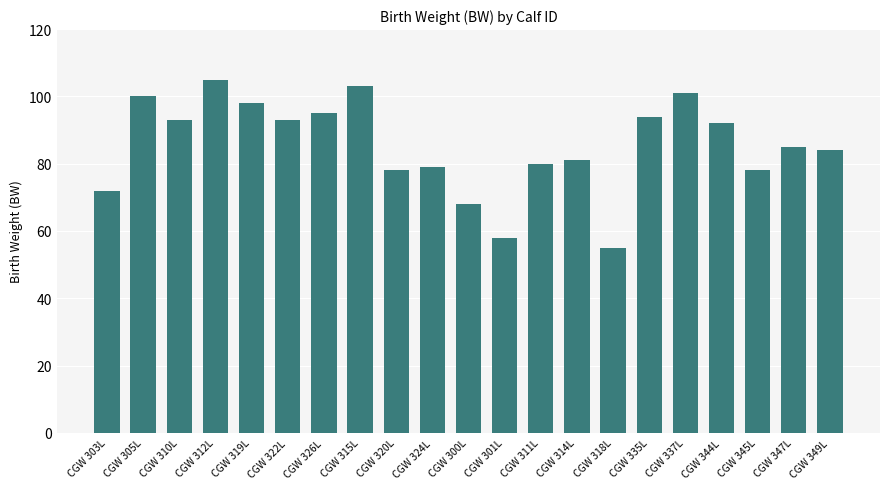

Which category has the highest value across all series?

CGW 312L